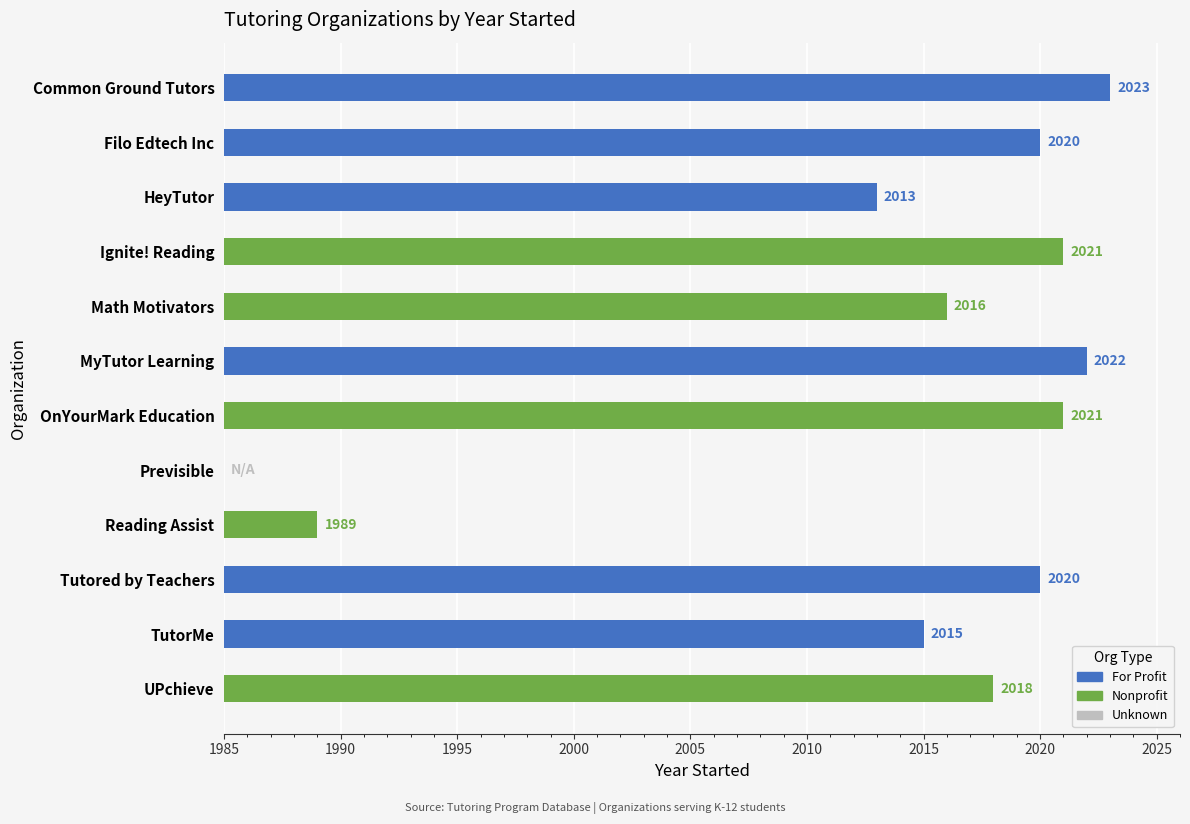

Reading left to right, list all the values displayed in this chart.

Common Ground Tutors=2023	Filo Edtech Inc=2020	HeyTutor=2013	Ignite! Reading=2021	Math Motivators=2016	MyTutor Learning=2022	OnYourMark Education=2021	Previsible=0	Reading Assist=1989	Tutored by Teachers=2020	TutorMe=2015	UPchieve=2018